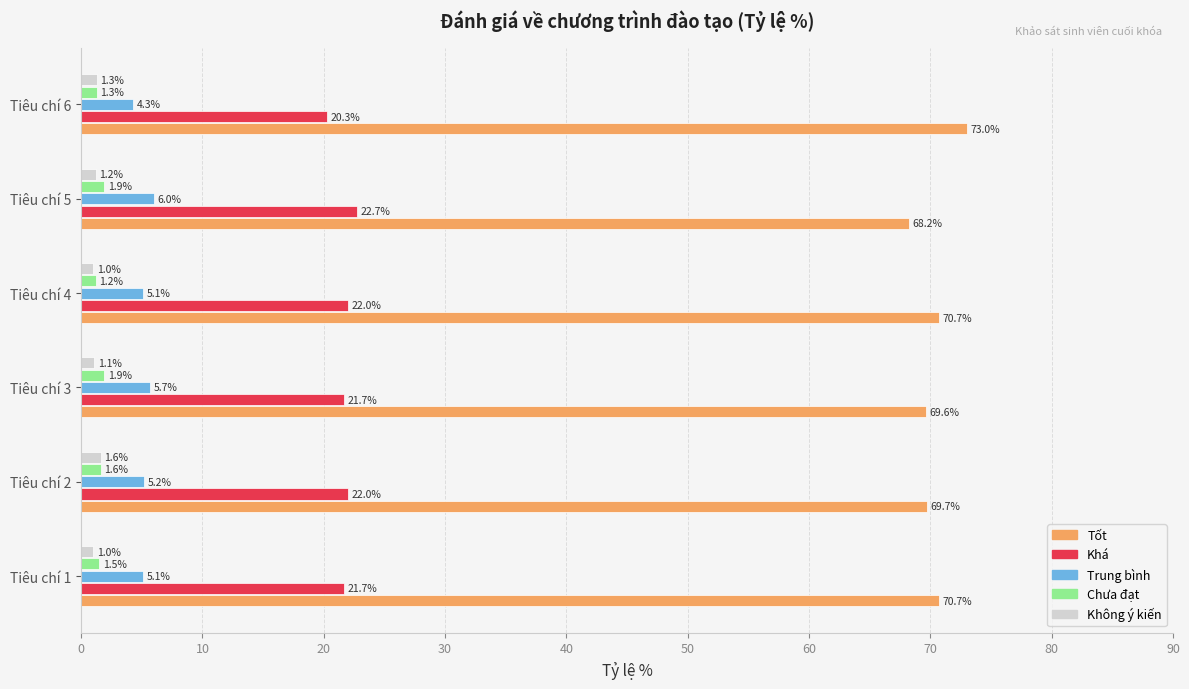

What is the maximum value for Trung bình?

6.0